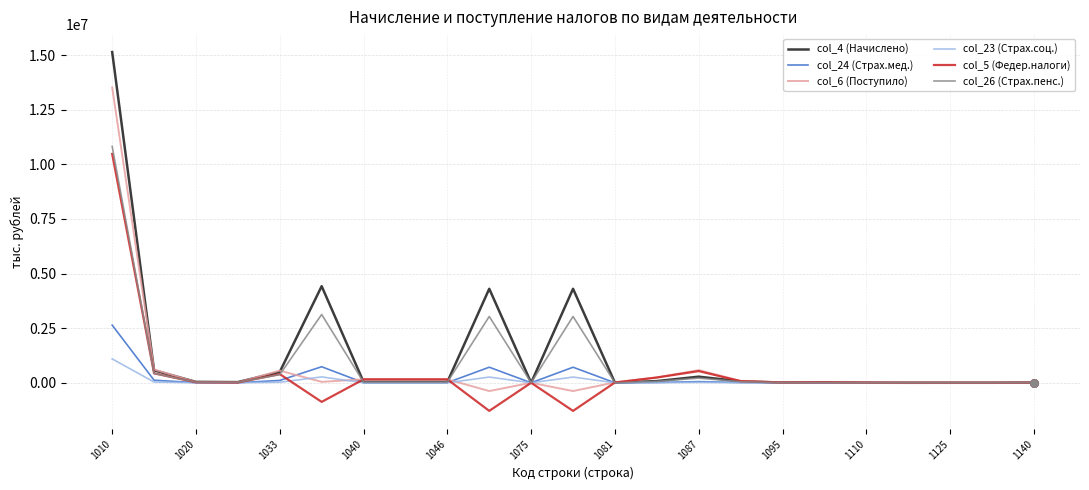

Which series has the largest total across all categories?

col_4 (Начислено)